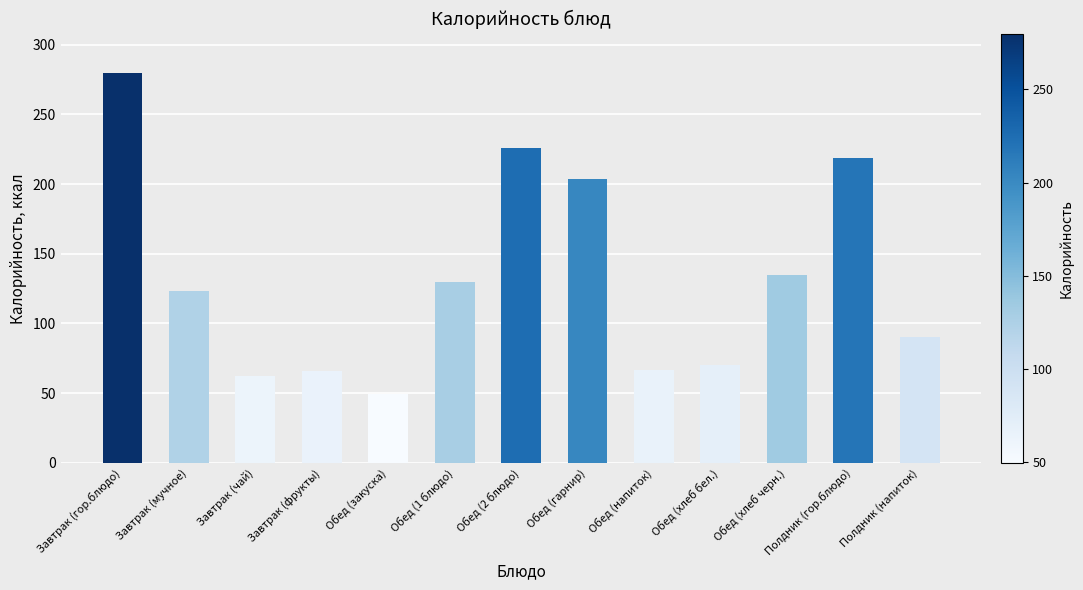

What is the sum of the values at Обед (хлеб черн.) and Обед (1 блюдо)?

264.6